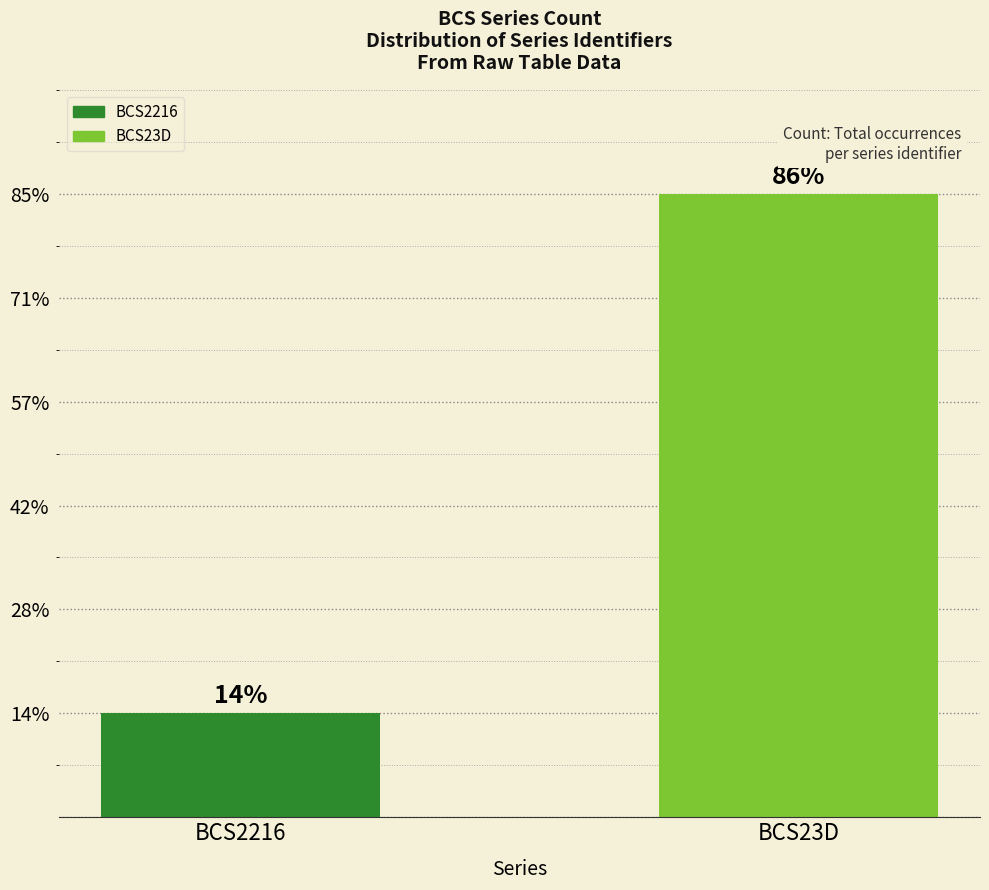

The chart shows a value of 2 at BCS2216. True or false?

False